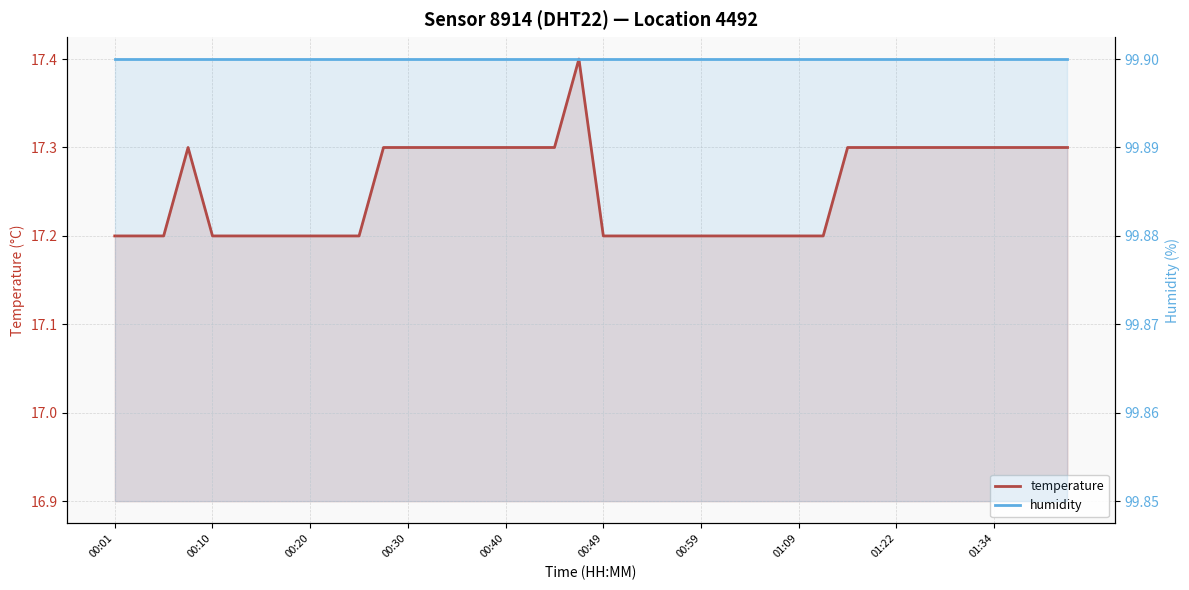

Which series has the largest range (max minus min)?

temperature